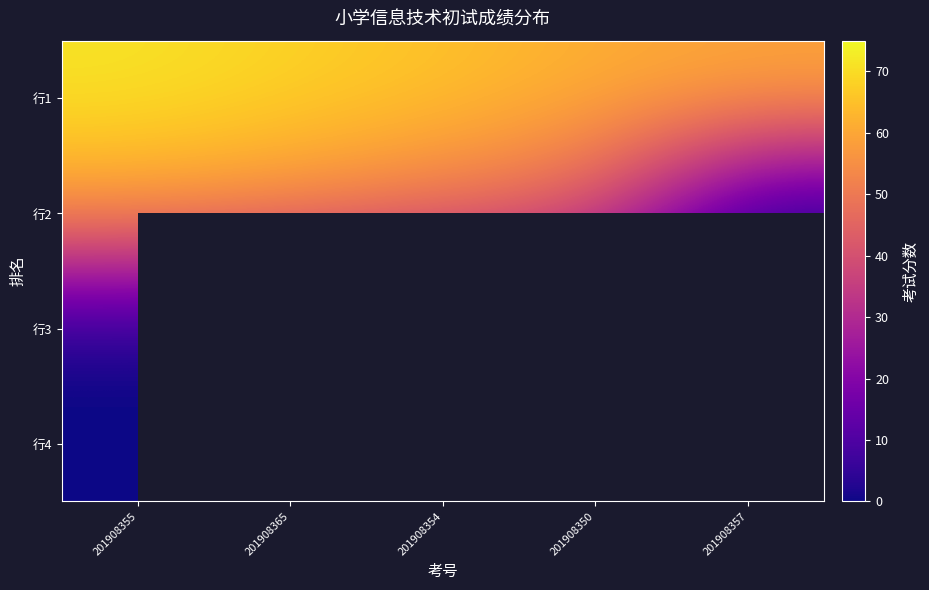

Where does the 行2 series first go above 49?

201908355